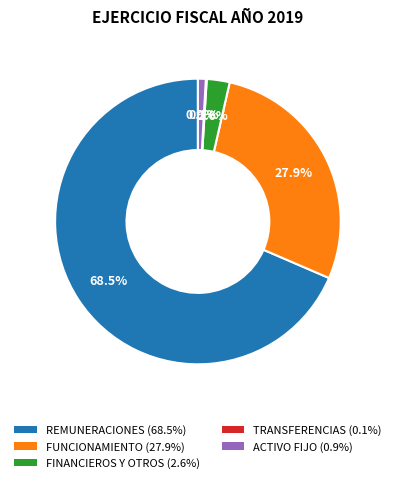

Is REMUNERACIONES (68.5%) the majority of the pie?

Yes